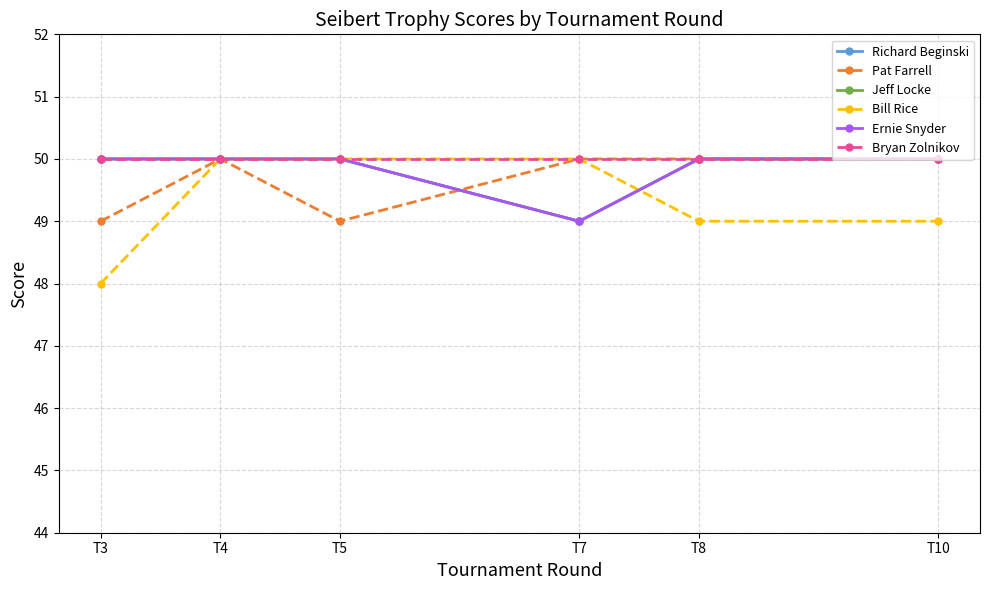

What is the minimum value shown in the chart?

48